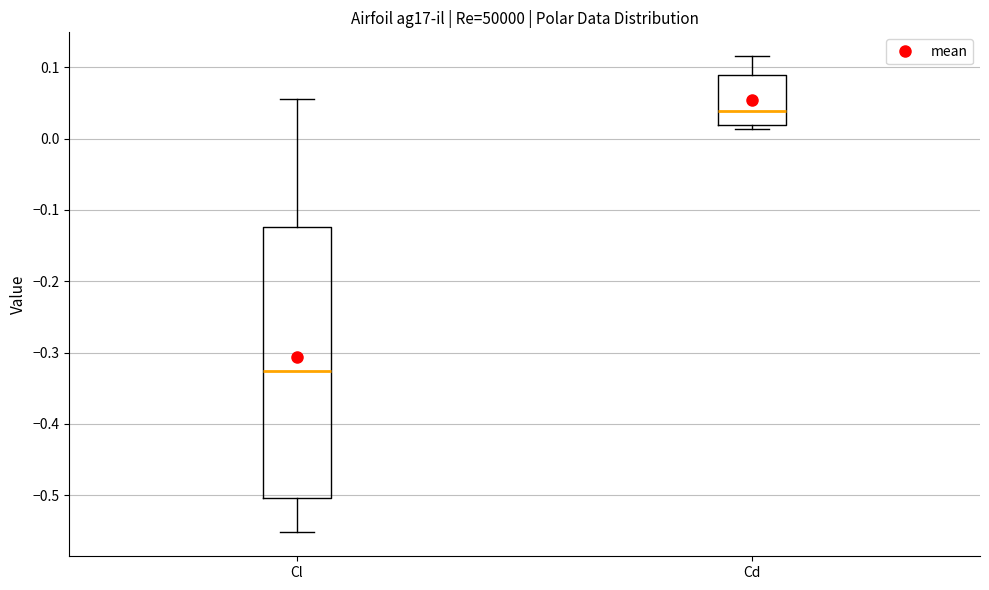

Which box's median line is the lowest?

Cl